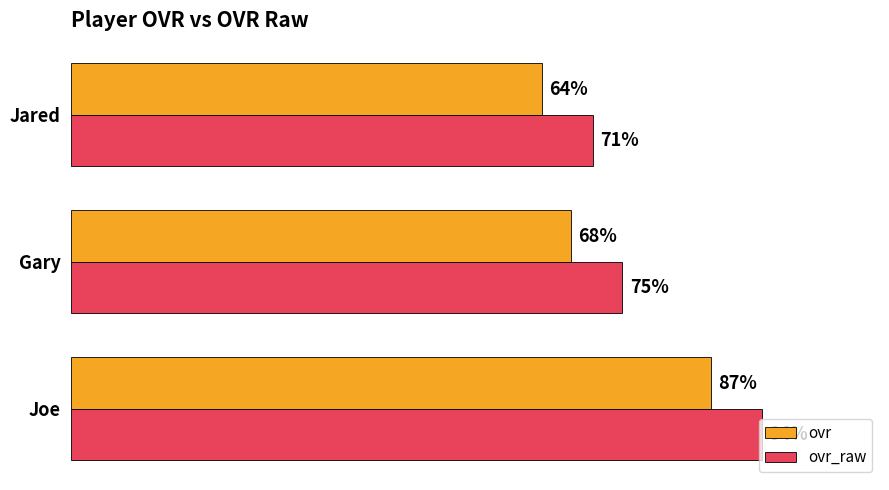

Which series has the largest total across all categories?

ovr_raw